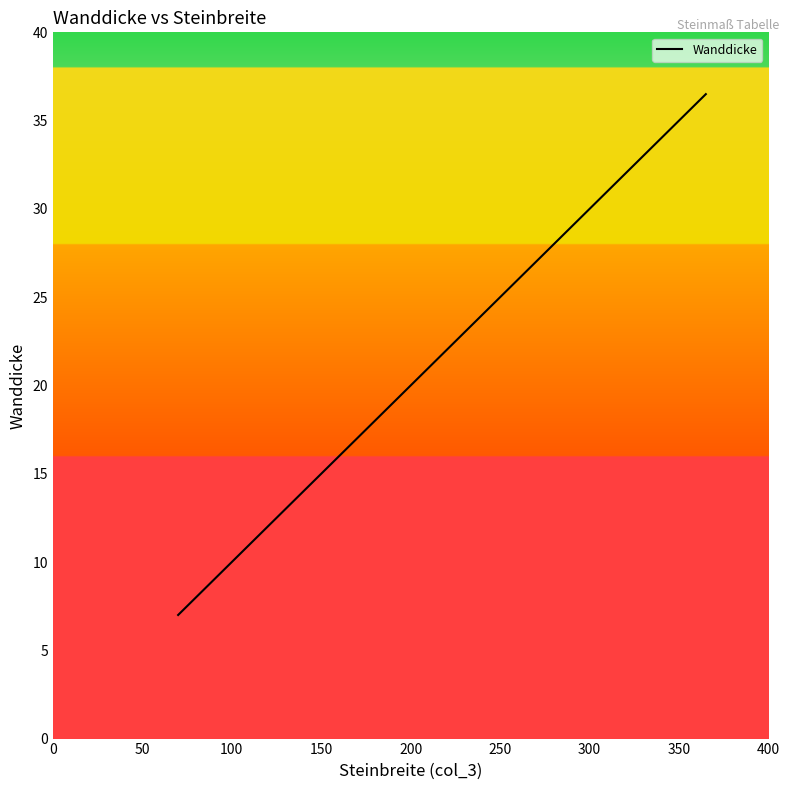

What is the difference between the maximum and minimum values?

29.5